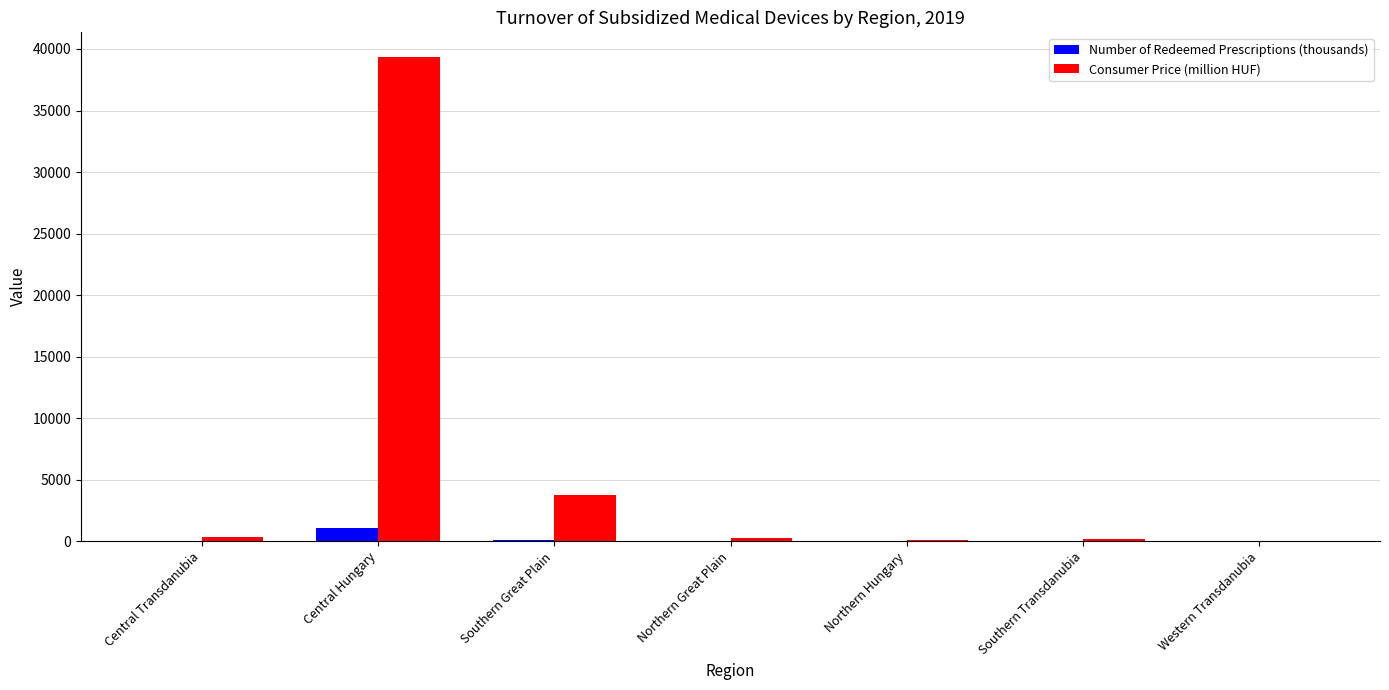

What is the maximum value shown in the chart?

39383.6